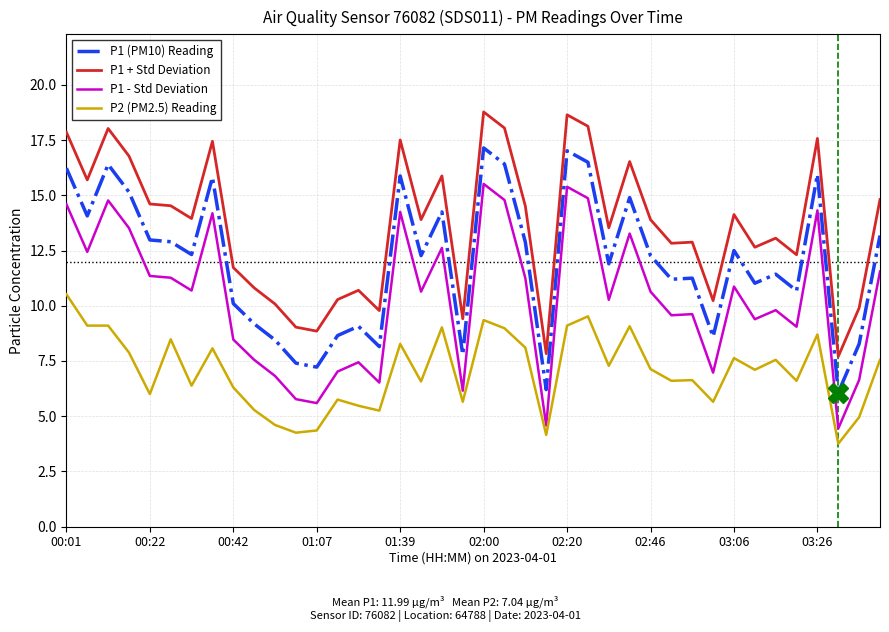

True or false: P1 - Std Deviation and P1 (PM10) Reading cross at least once.

False